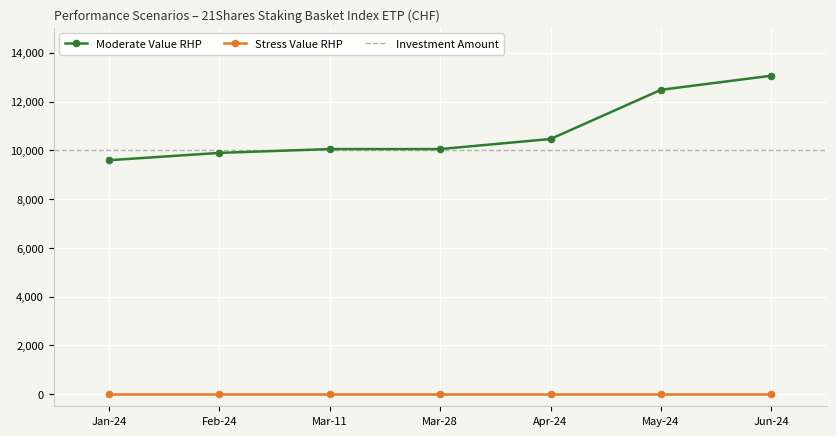

What is the sum of all values?

75595.3